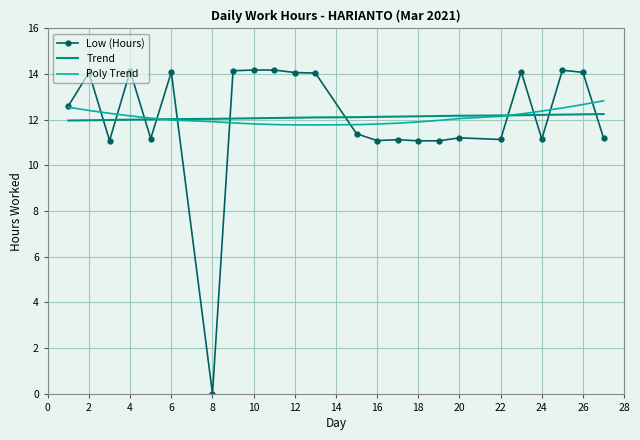

What is the lowest value of the Poly Trend series?

11.8